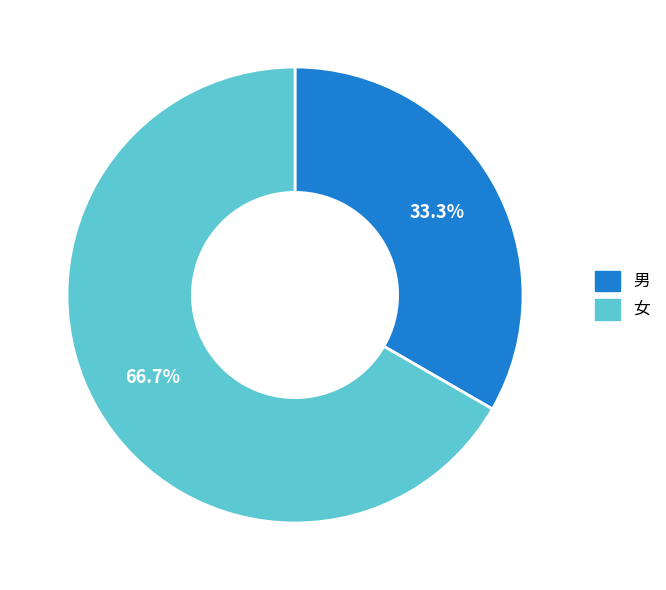

Which category has the biggest portion of the pie?

女